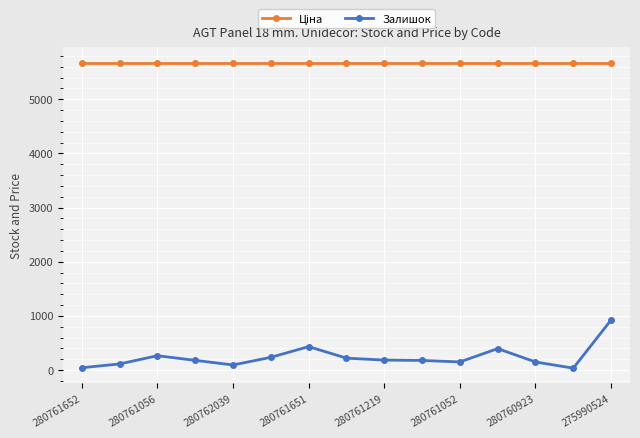

Which series has the widest spread of values?

Залишок